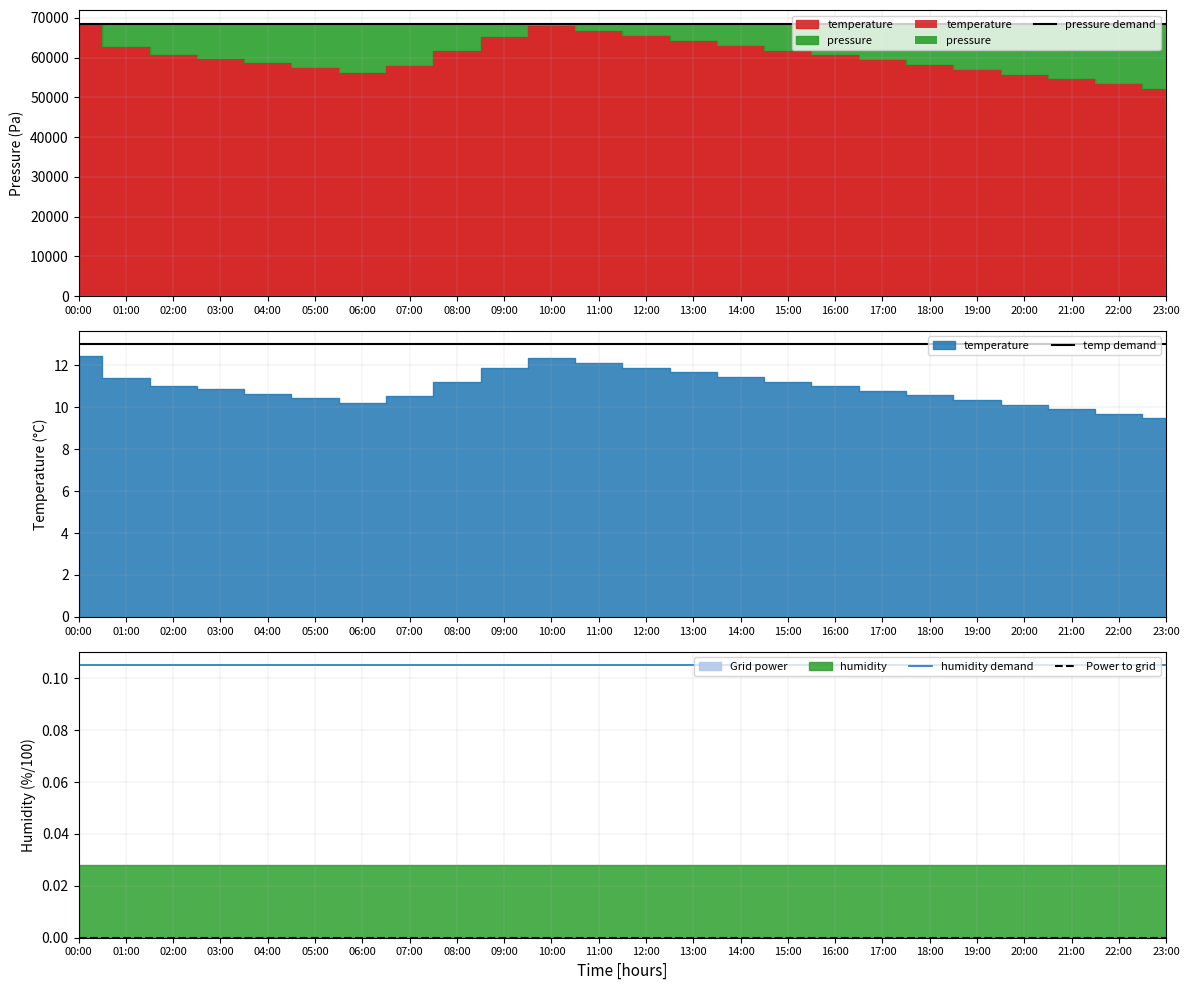

The value of pressure demand at 17:00 is 68510.5. True or false?

True